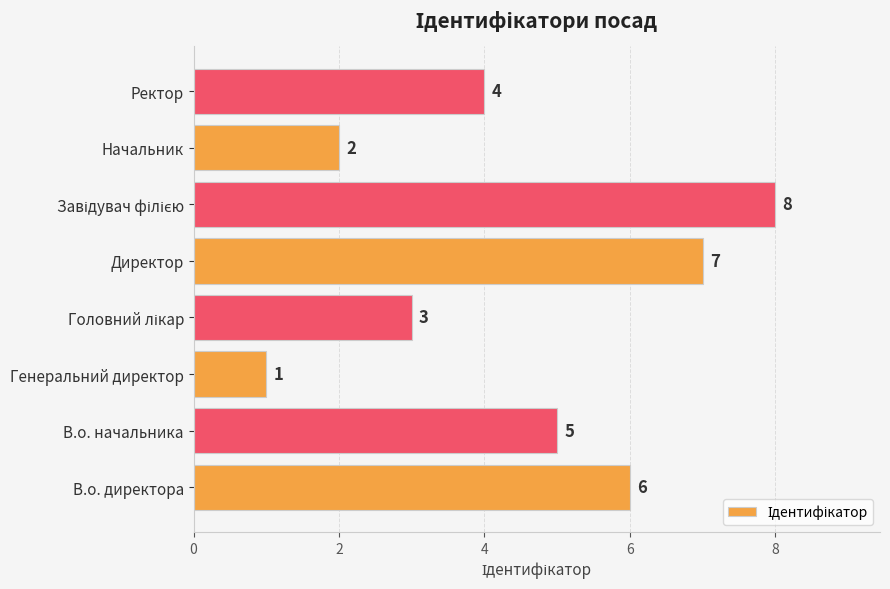

Are the bars grouped side by side (vs. stacked)?

No